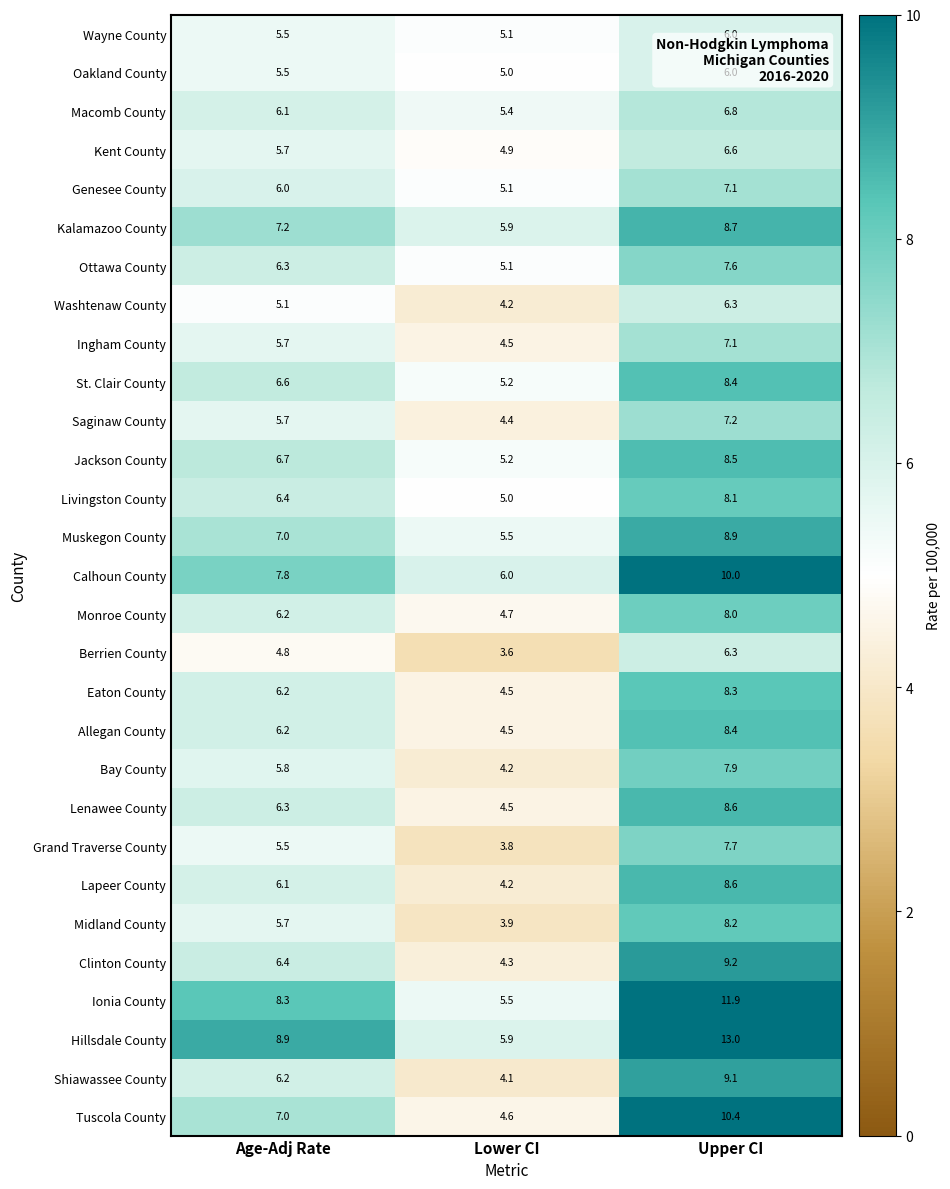

What is the difference between the maximum and minimum values in the Hillsdale County series?

7.1